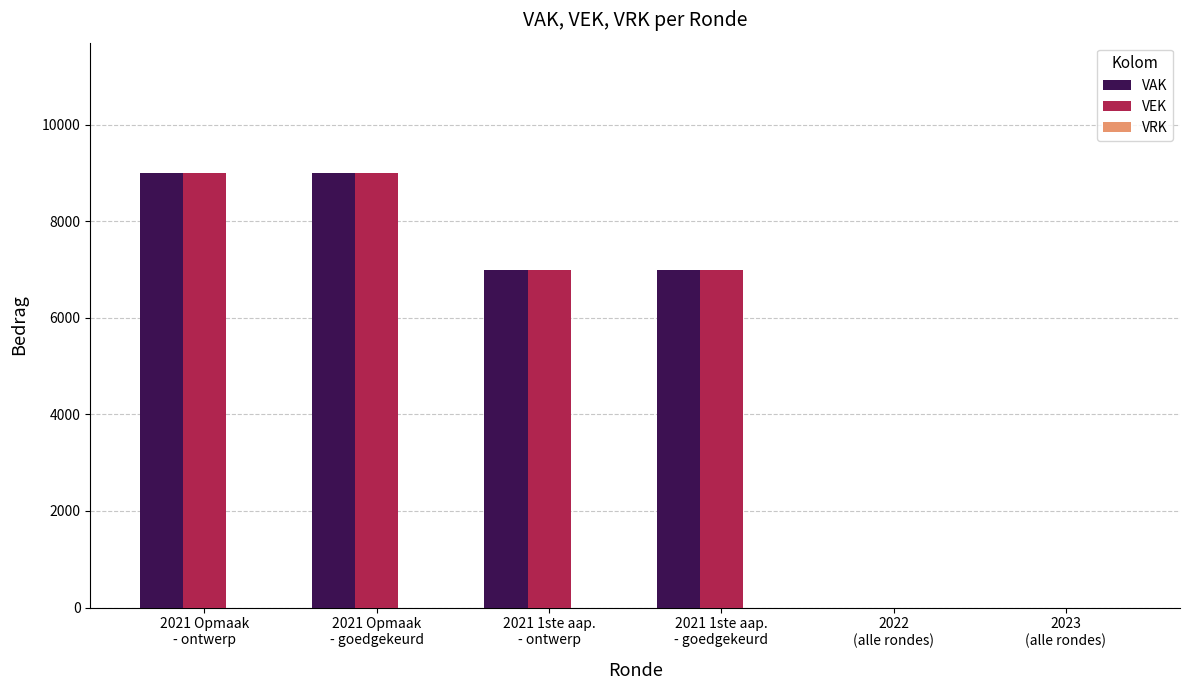

What is the highest value of the VAK series?

9000